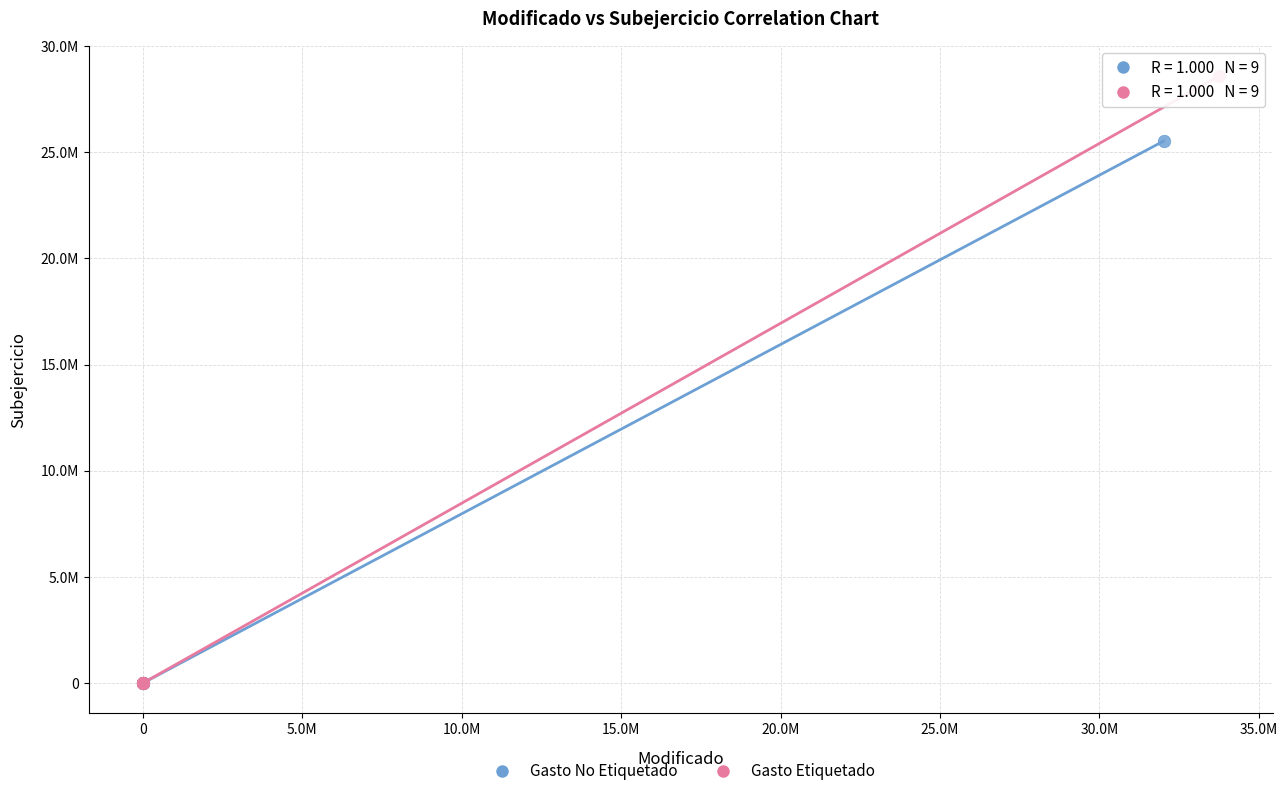

What are all the series names shown in the legend?

Gasto No Etiquetado, Gasto Etiquetado